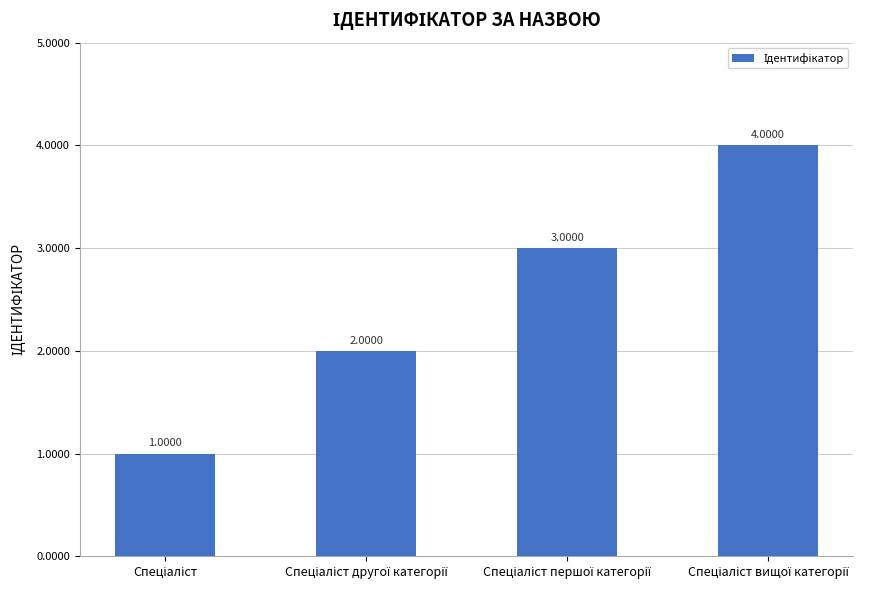

Count the number of categories in the chart.

4